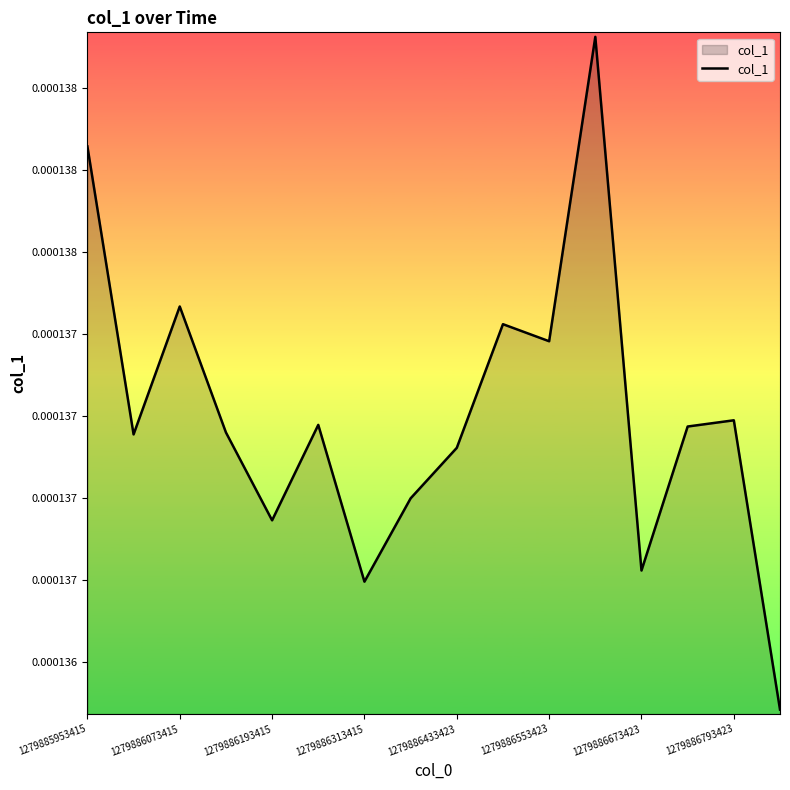

Does the chart display data point markers on the line(s)?

No